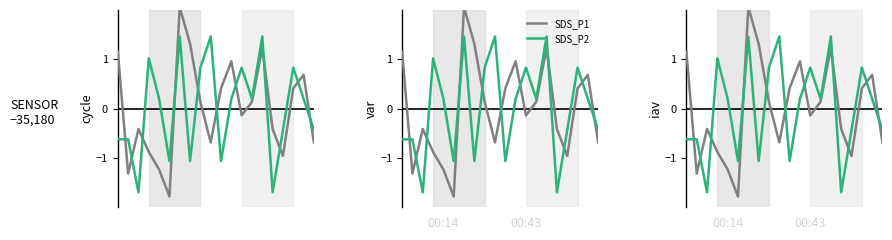

Which series has the largest range (max minus min)?

SDS_P1